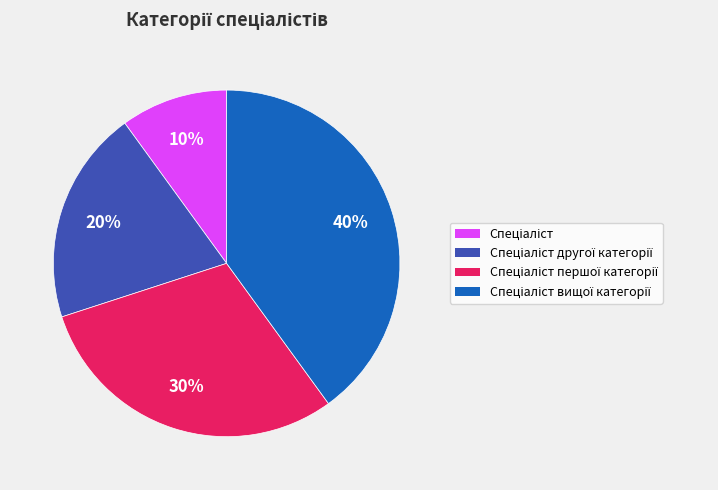

Count the number of slices in the pie.

4